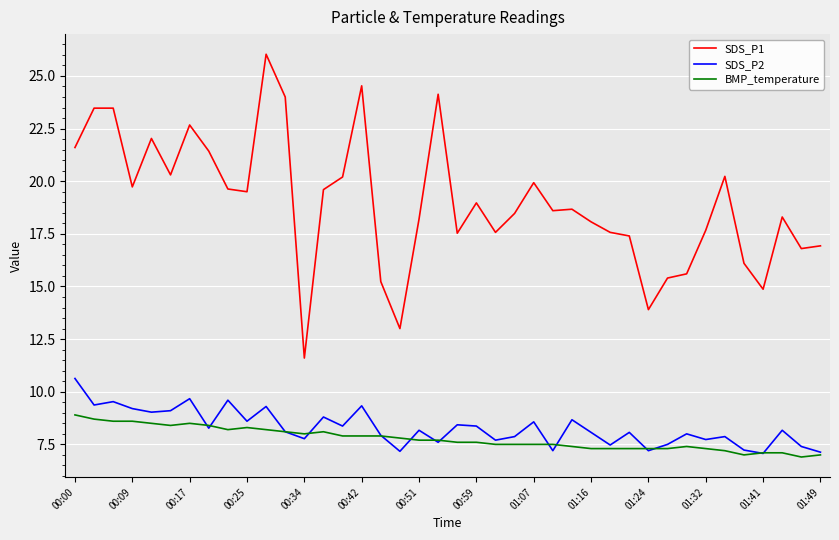

Which series has the largest total across all categories?

SDS_P1